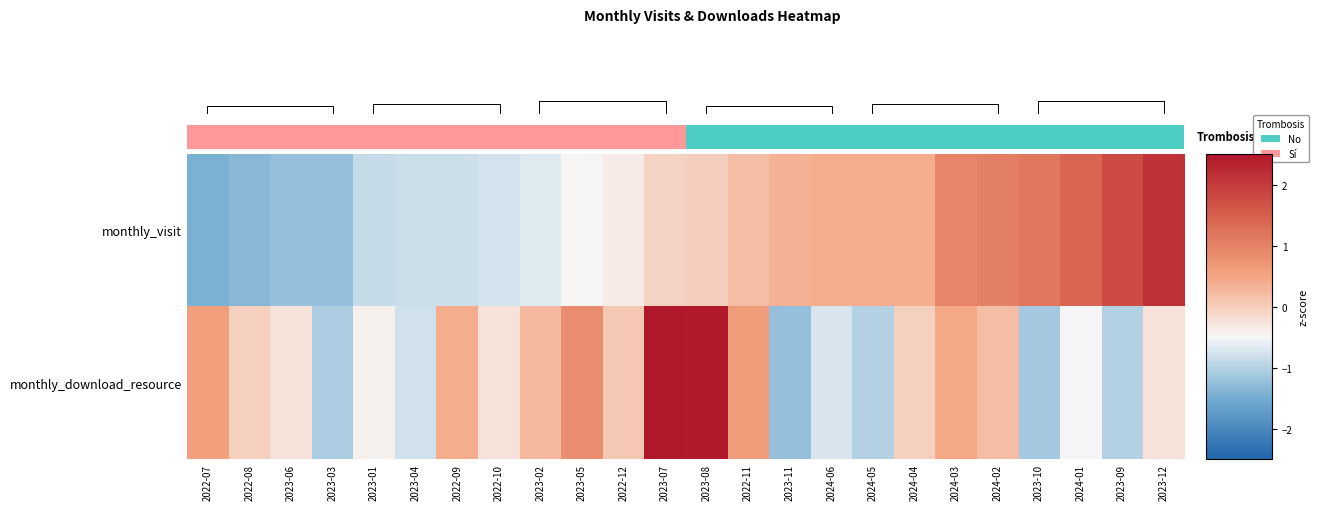

What is the spread (max minus min) of values at 2023-05?

1.3